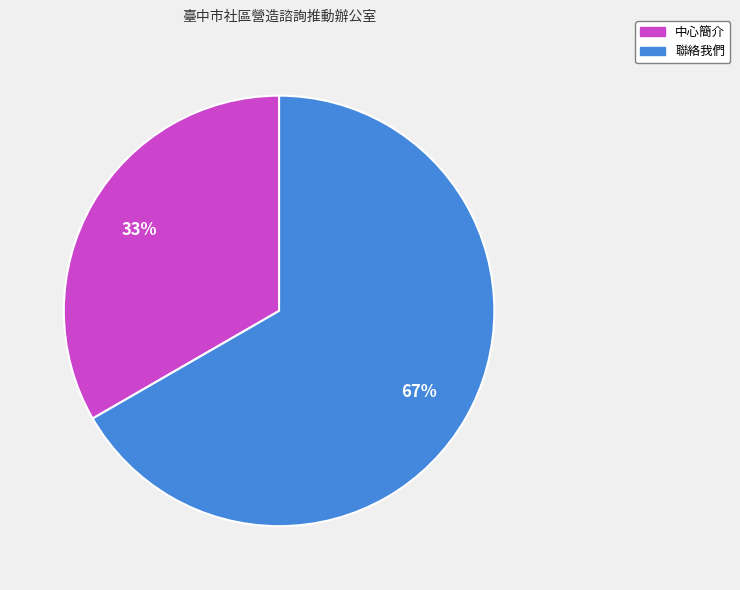

The 中心簡介 slice represents 33% of the pie. True or false?

True